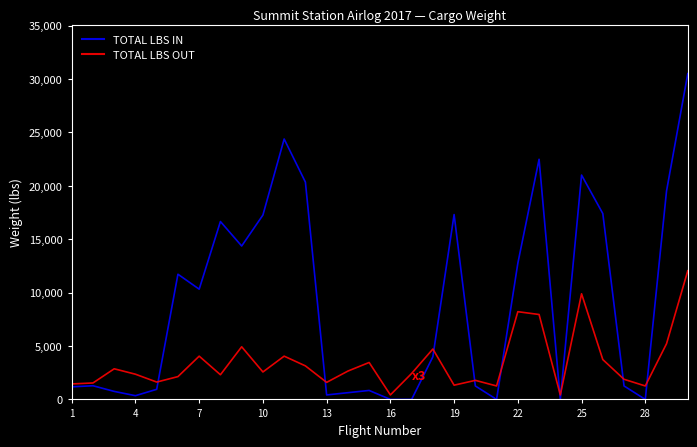

Which series has the widest spread of values?

TOTAL LBS IN